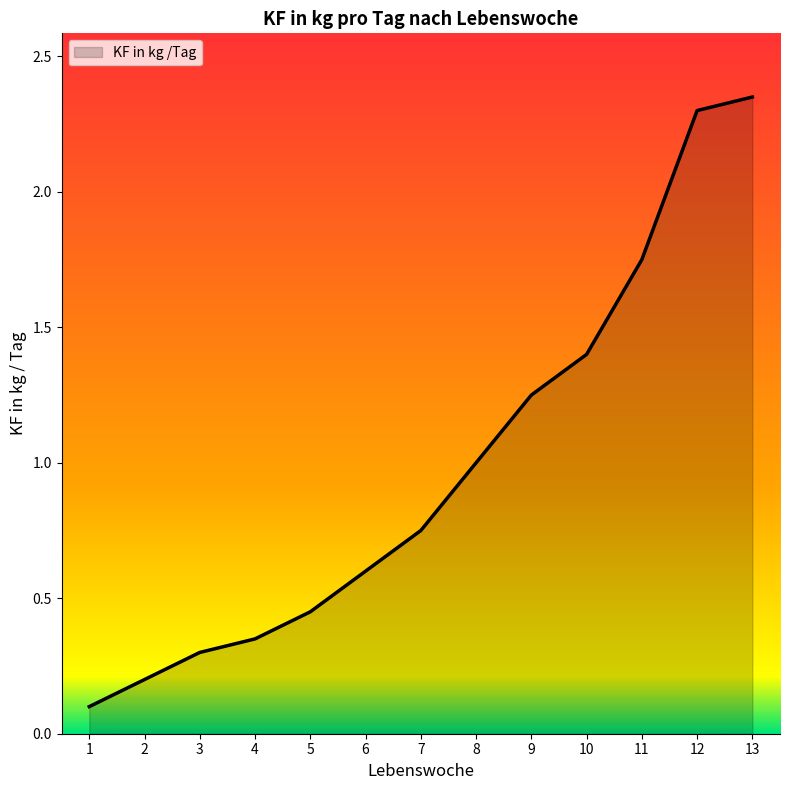

Does the chart display data point markers on the line(s)?

No